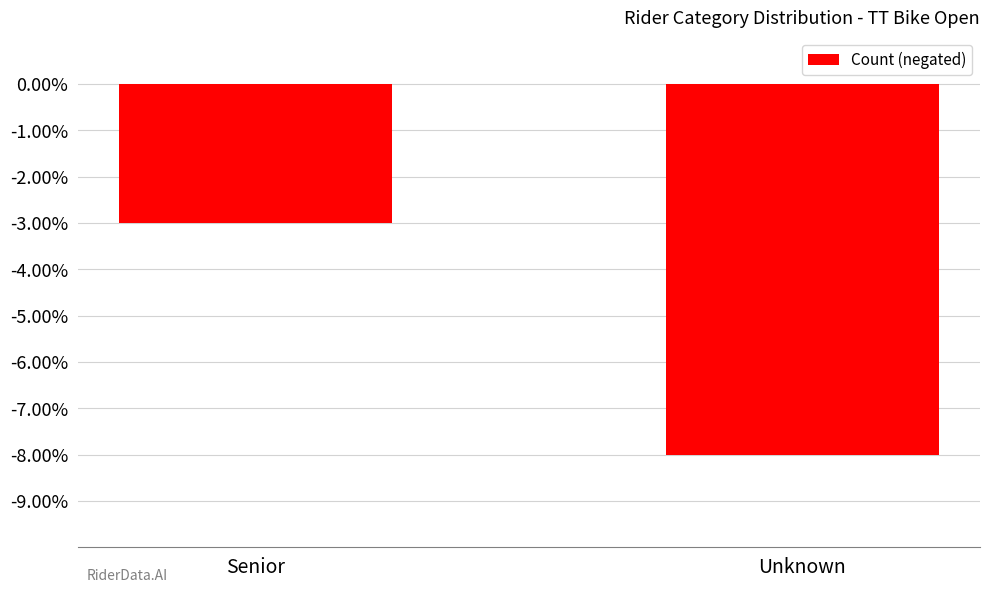

What is the difference between the values at Unknown and Senior?

5